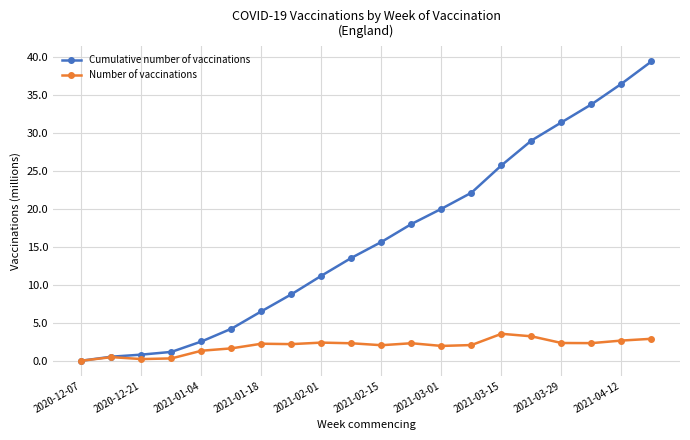

What is the value of the Cumulative number of vaccinations point at the 15th from the left?

25.8